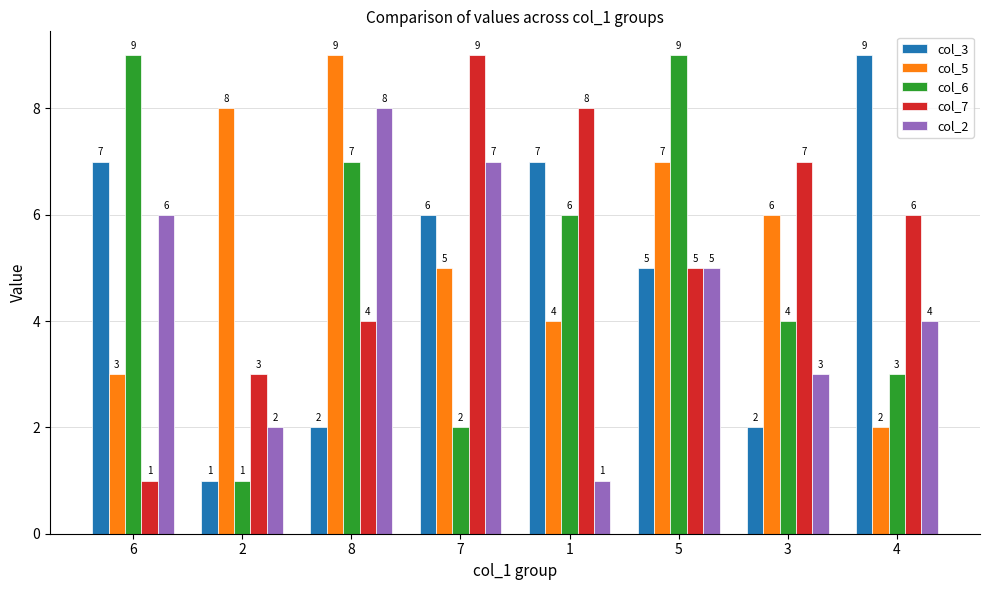

Is it true that col_3 equals 4 at 8?

False